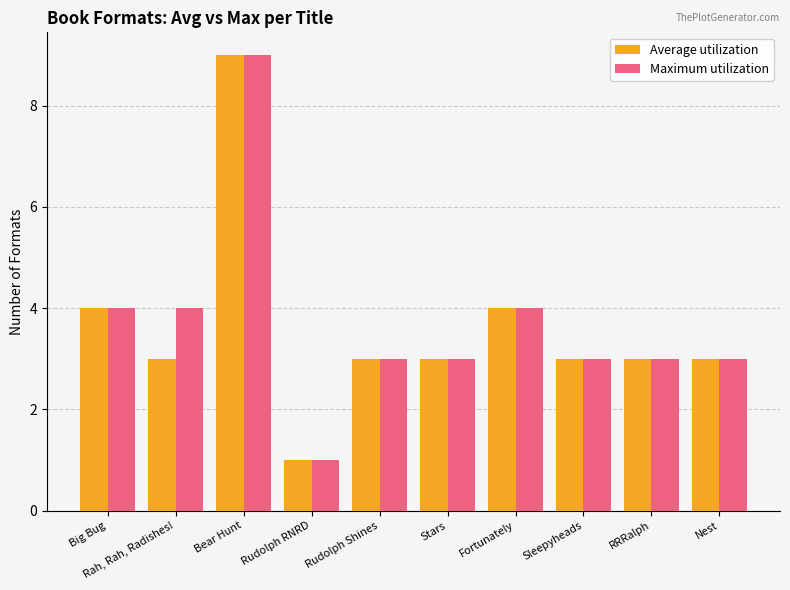

Is the value of Average utilization at Rudolph RNRD greater than the value of Maximum utilization at Rah, Rah, Radishes!?

No